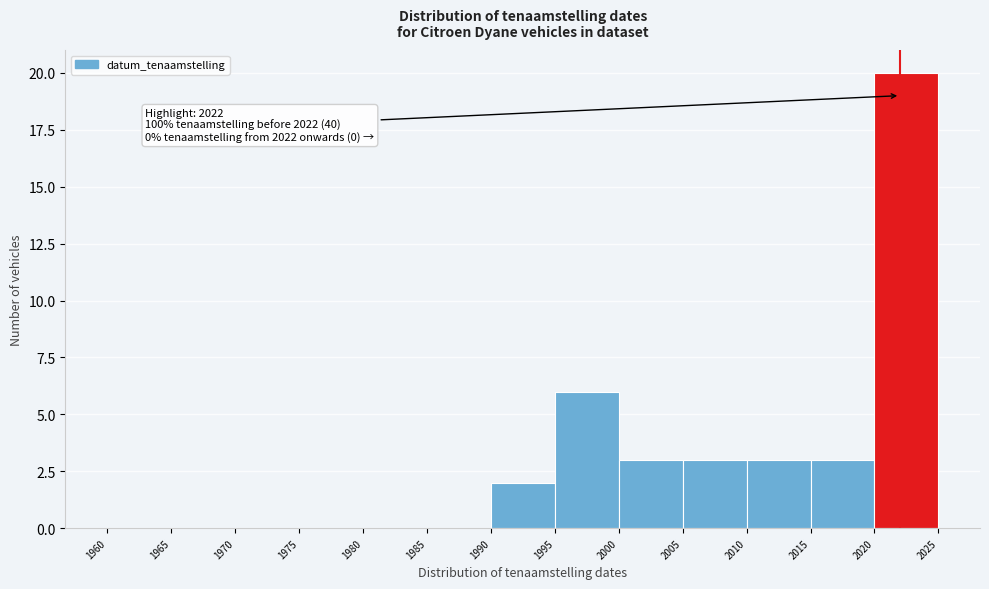

Over which range of the x-axis is the bar tallest?

2020 to 2025